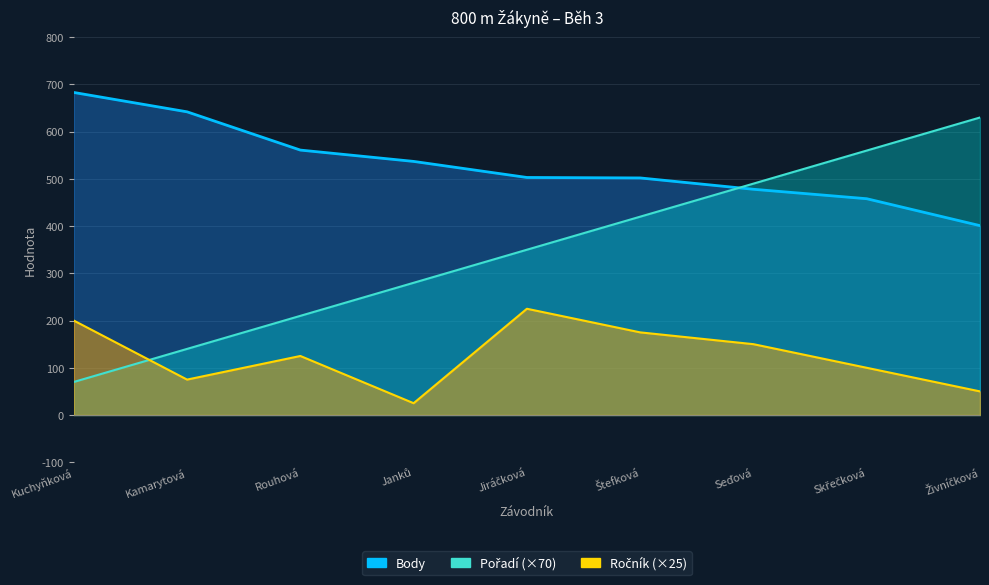

What is the difference between the Body values at Kamarytová and Skřečková?

184